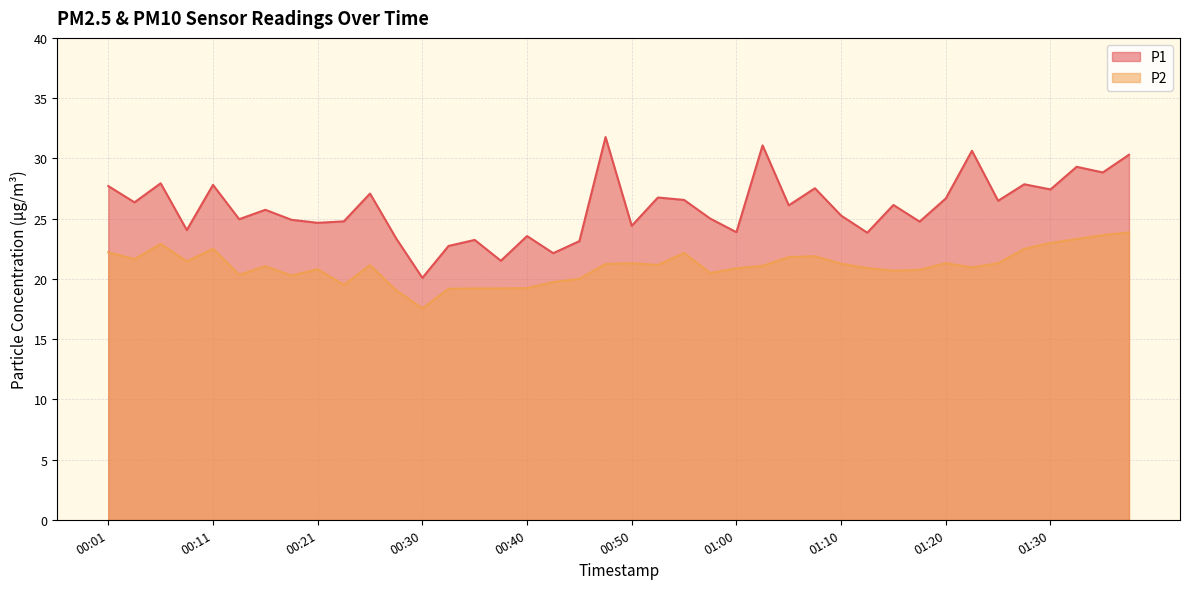

At which label does P2 reach its minimum?

00:30